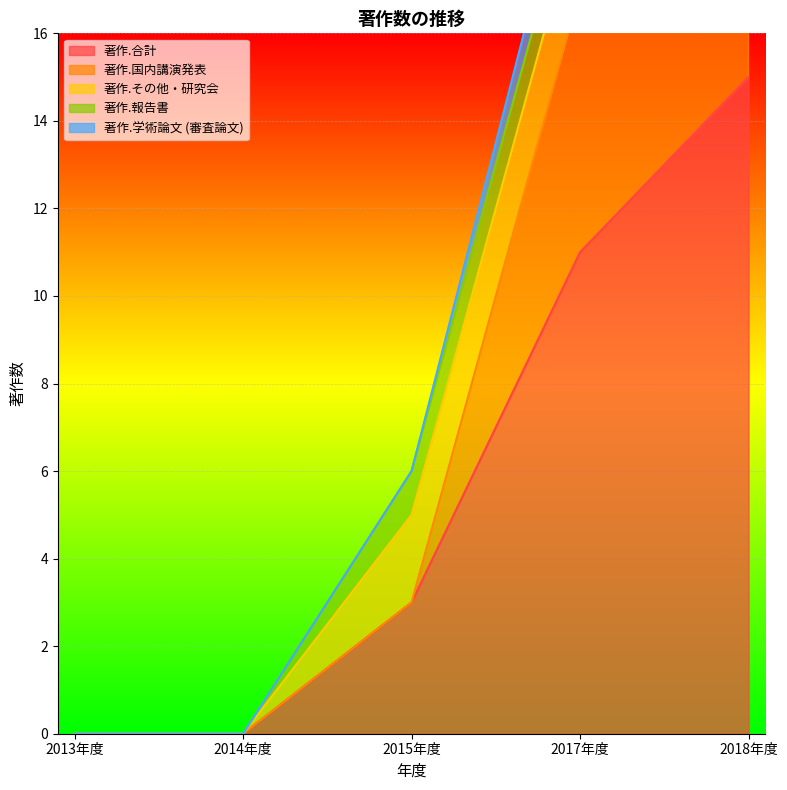

Is it true that 著作.合計 equals 0 at 2013年度?

True